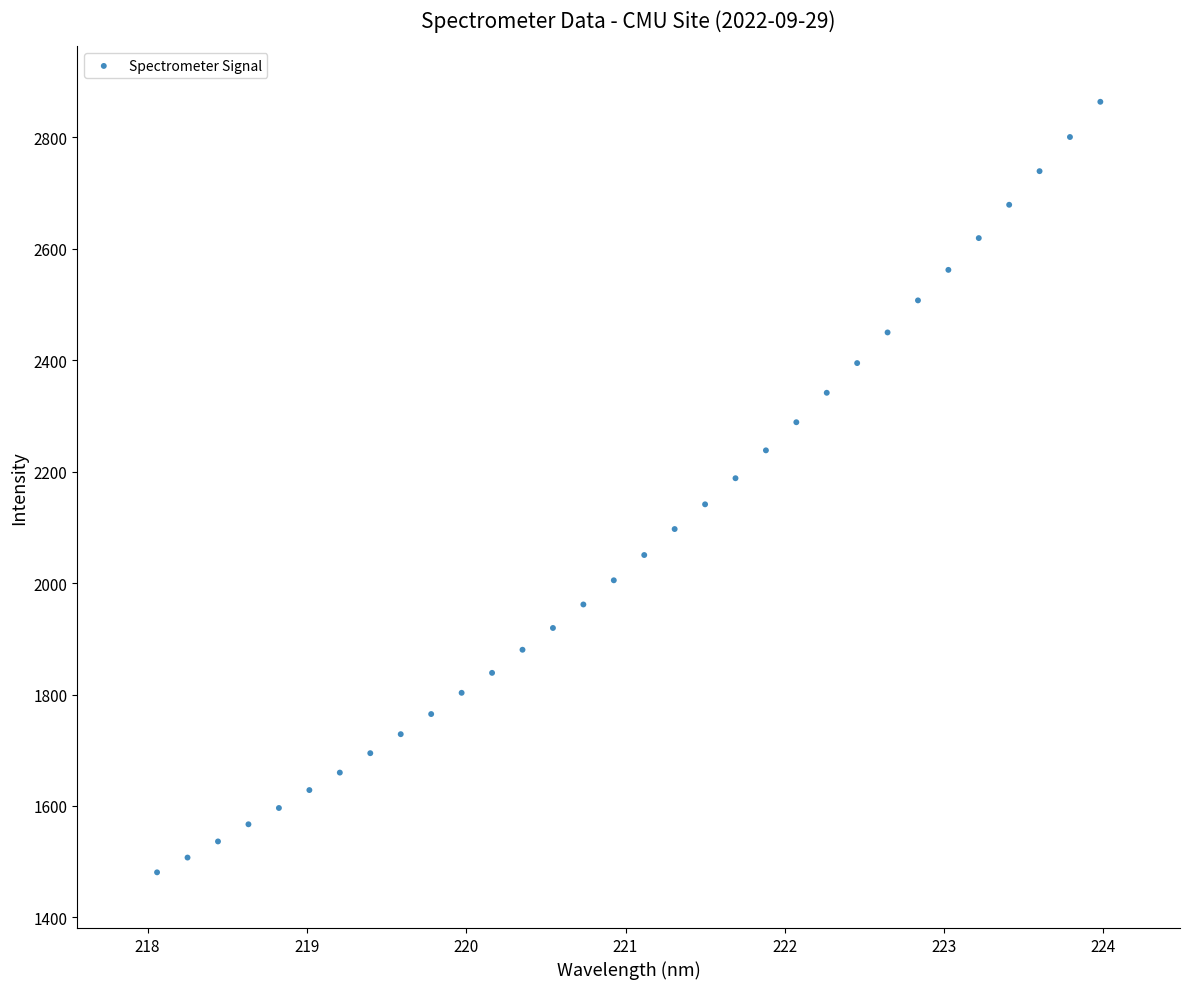

What is the range of Y values (max minus min)?

1383.3